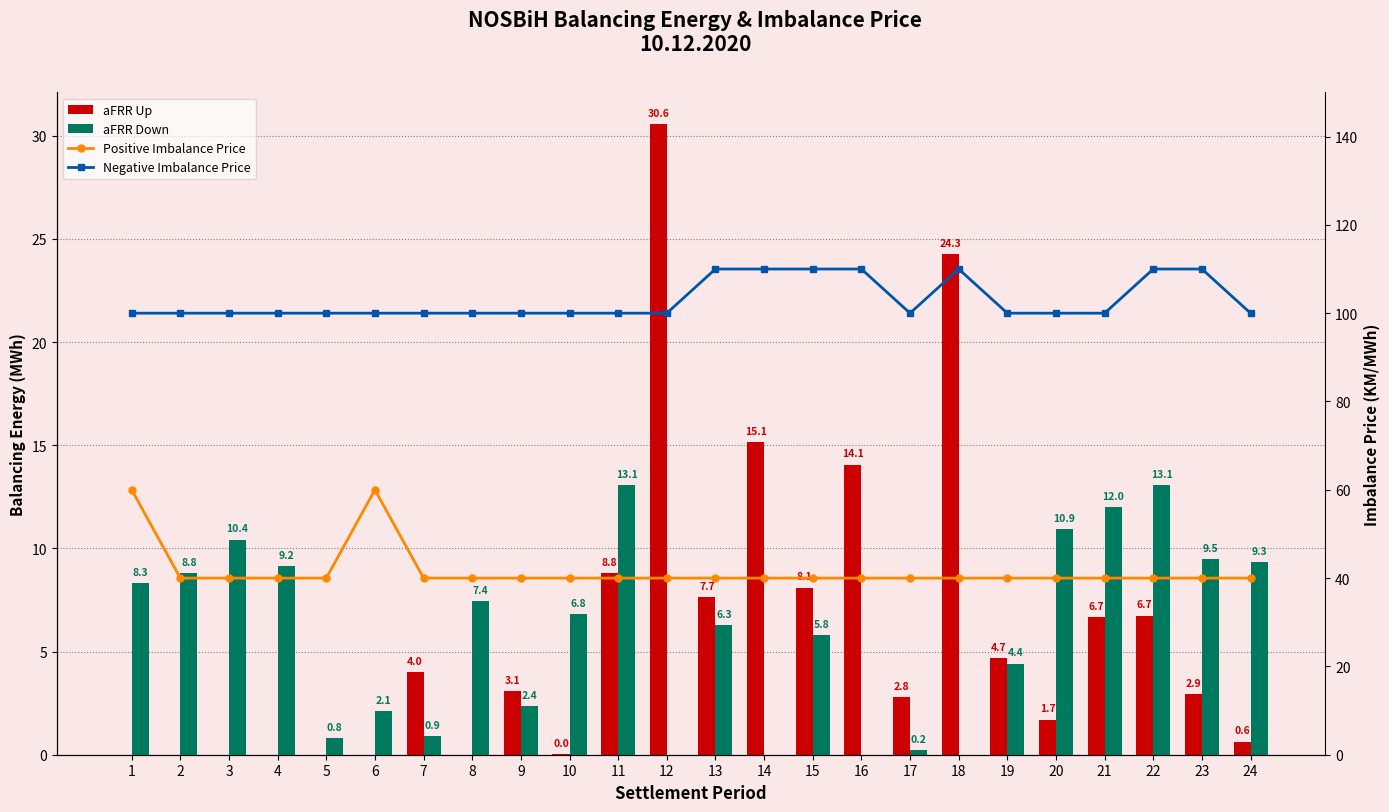

What is the difference between the maximum and minimum values in the aFRR Up series?

30.6